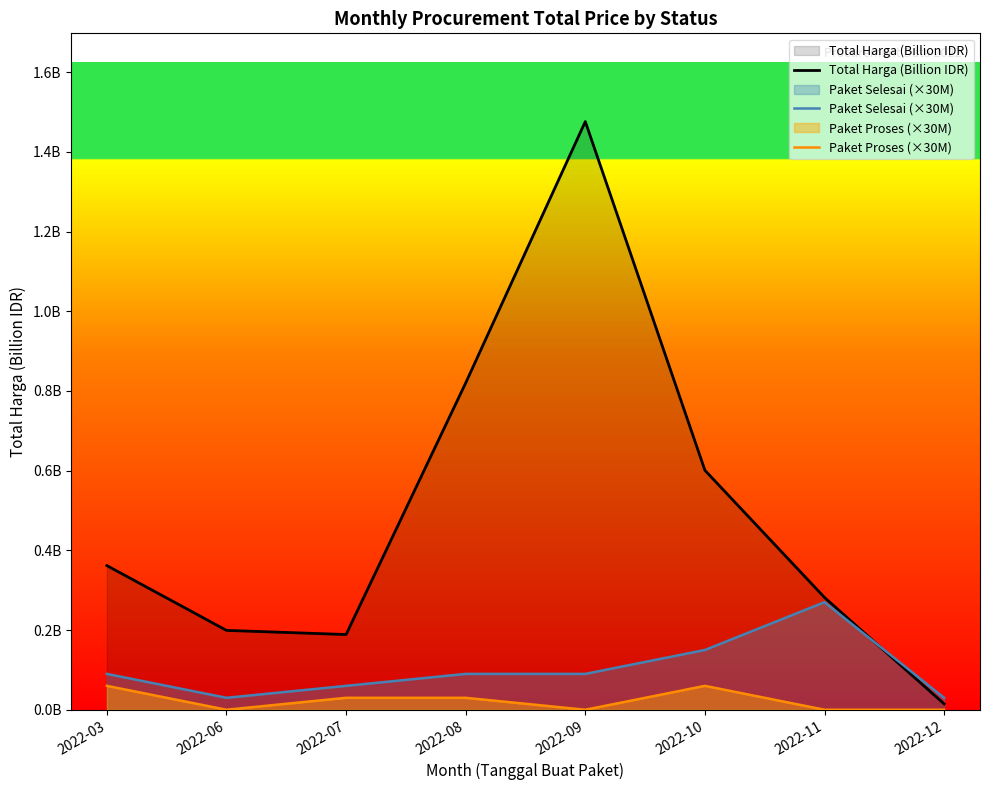

List the series in order of their peak value, lowest first.

Paket Proses (×30M), Paket Selesai (×30M), Total Harga (Billion IDR)